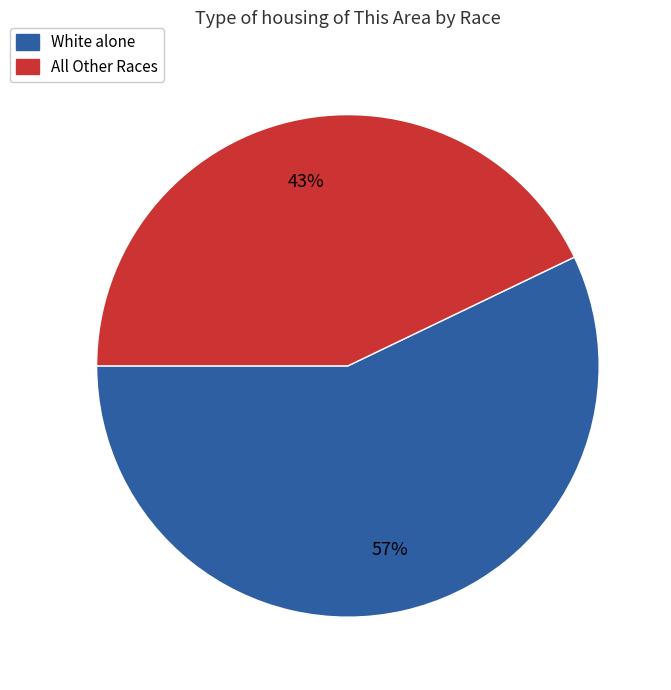

Which category has the smallest portion of the pie?

All Other Races